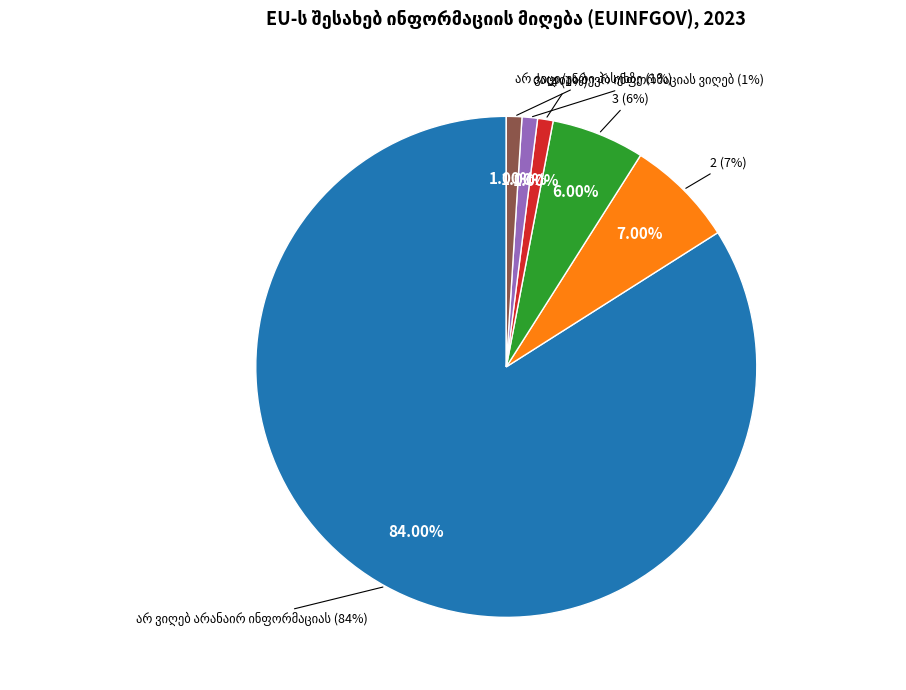

What percentage is the არ ვიღებ არანაირ ინფორმაციას slice, to the nearest percent?

84%